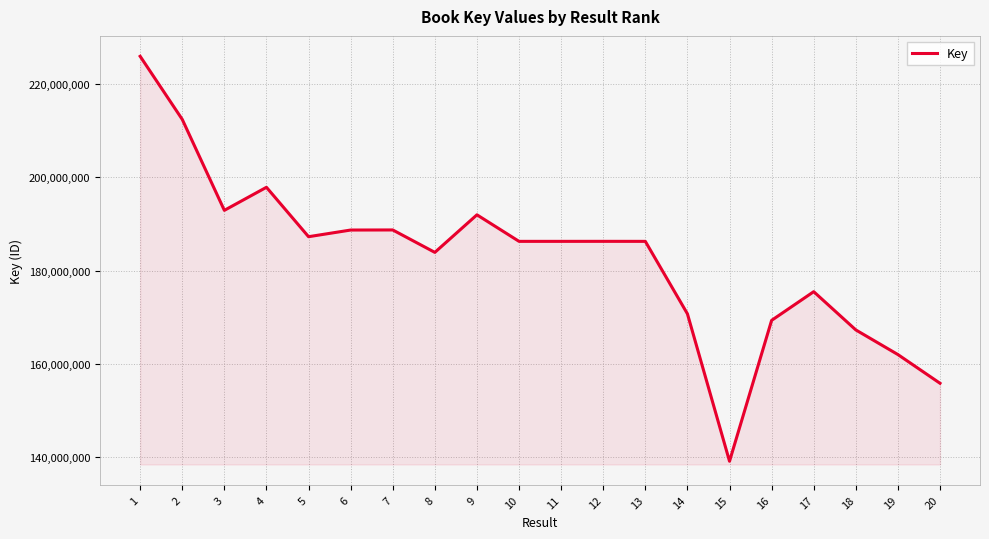

What is the smallest value displayed?

139135189